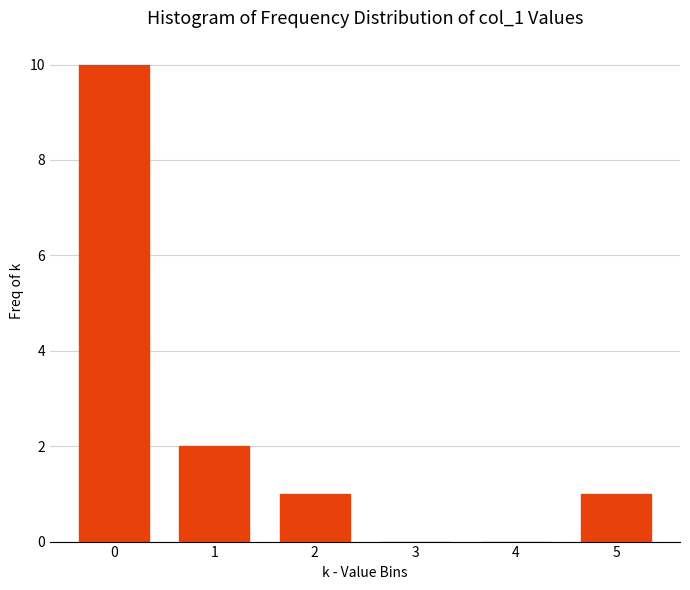

Reading left to right, transcribe all the data shown in this chart.

0=10	1=2	2=1	3=0	4=0	5=1